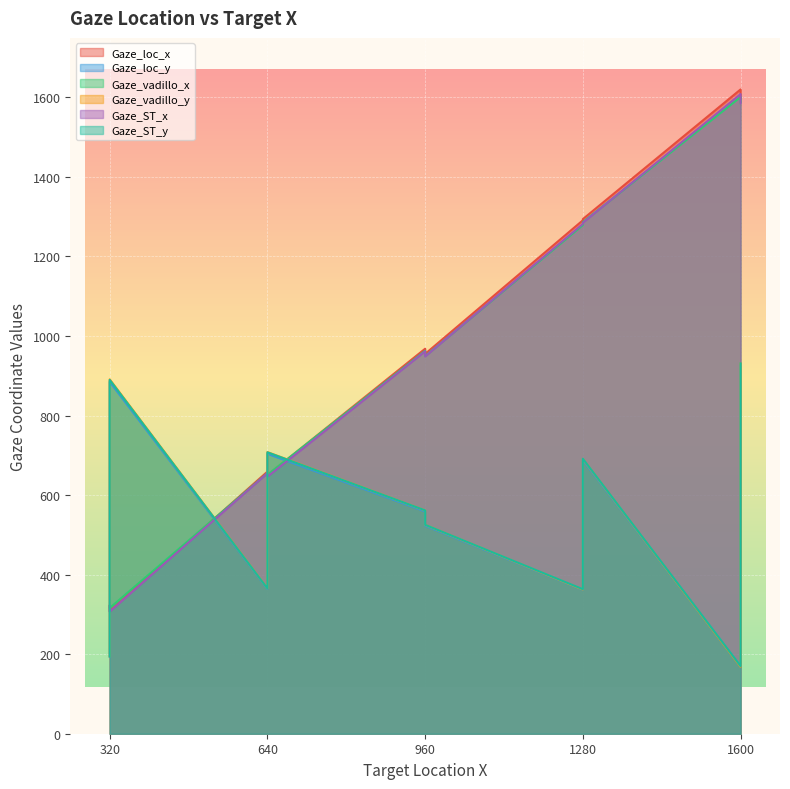

What is the difference between the Gaze_ST_x values at 1600 and 640?

953.1